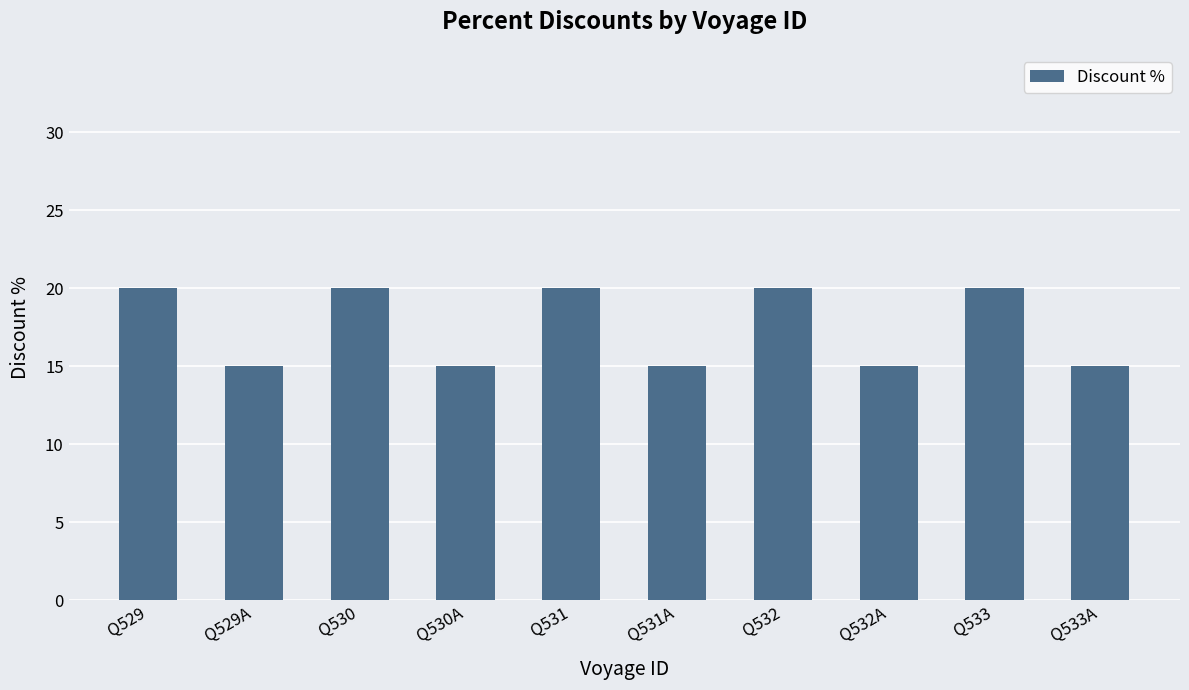

What is the label of the 3rd bar from the left?

Q530